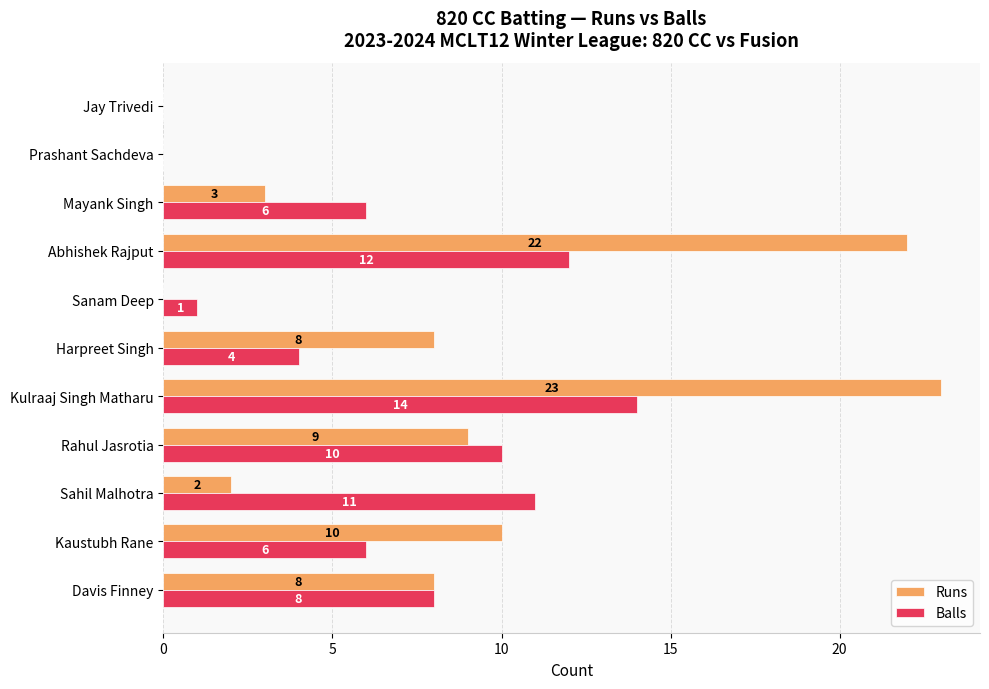

At which label is Runs closest to 11?

Kaustubh Rane